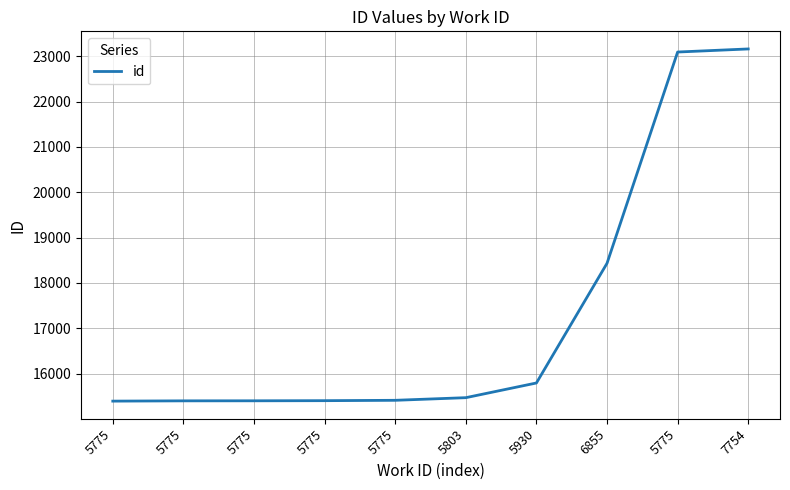

How many series are shown in this chart?

1